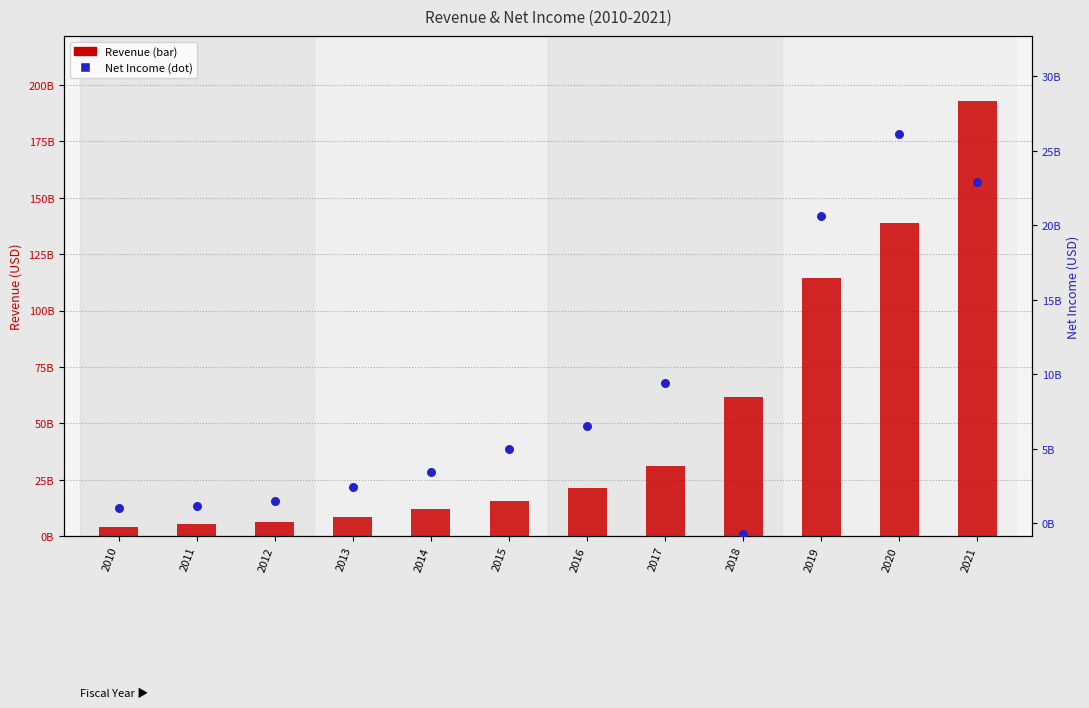

Which series has the widest spread of Y values?

Revenue